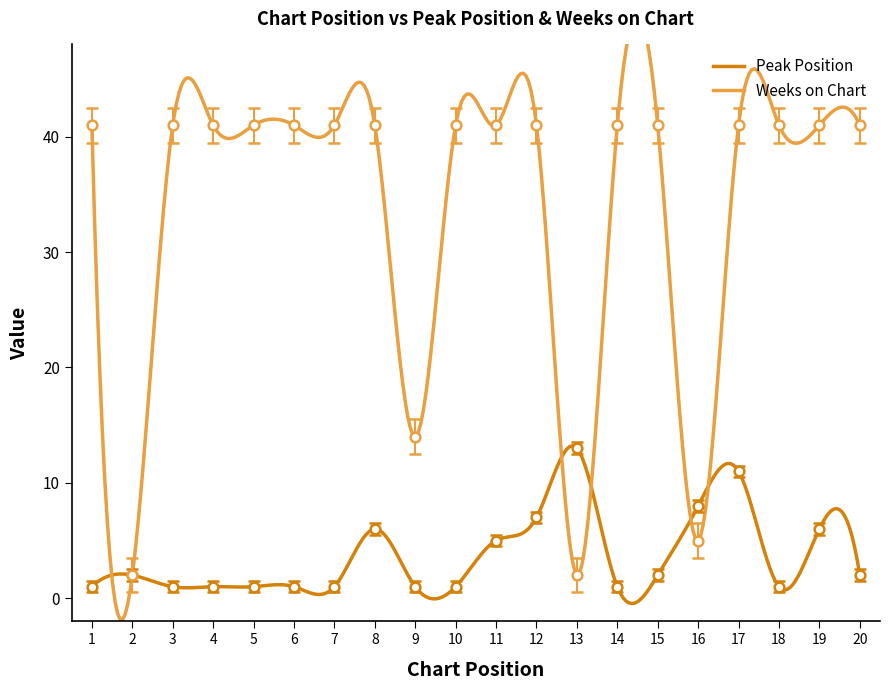

After their last crossing, which series has the higher values: Weeks on Chart or Peak Position?

Weeks on Chart